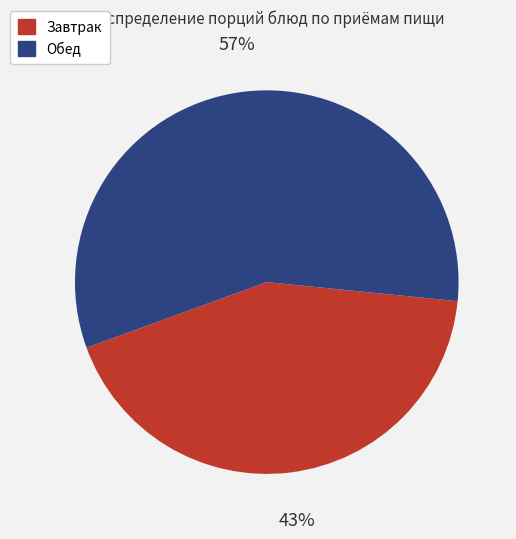

Does any single category account for the majority?

Yes